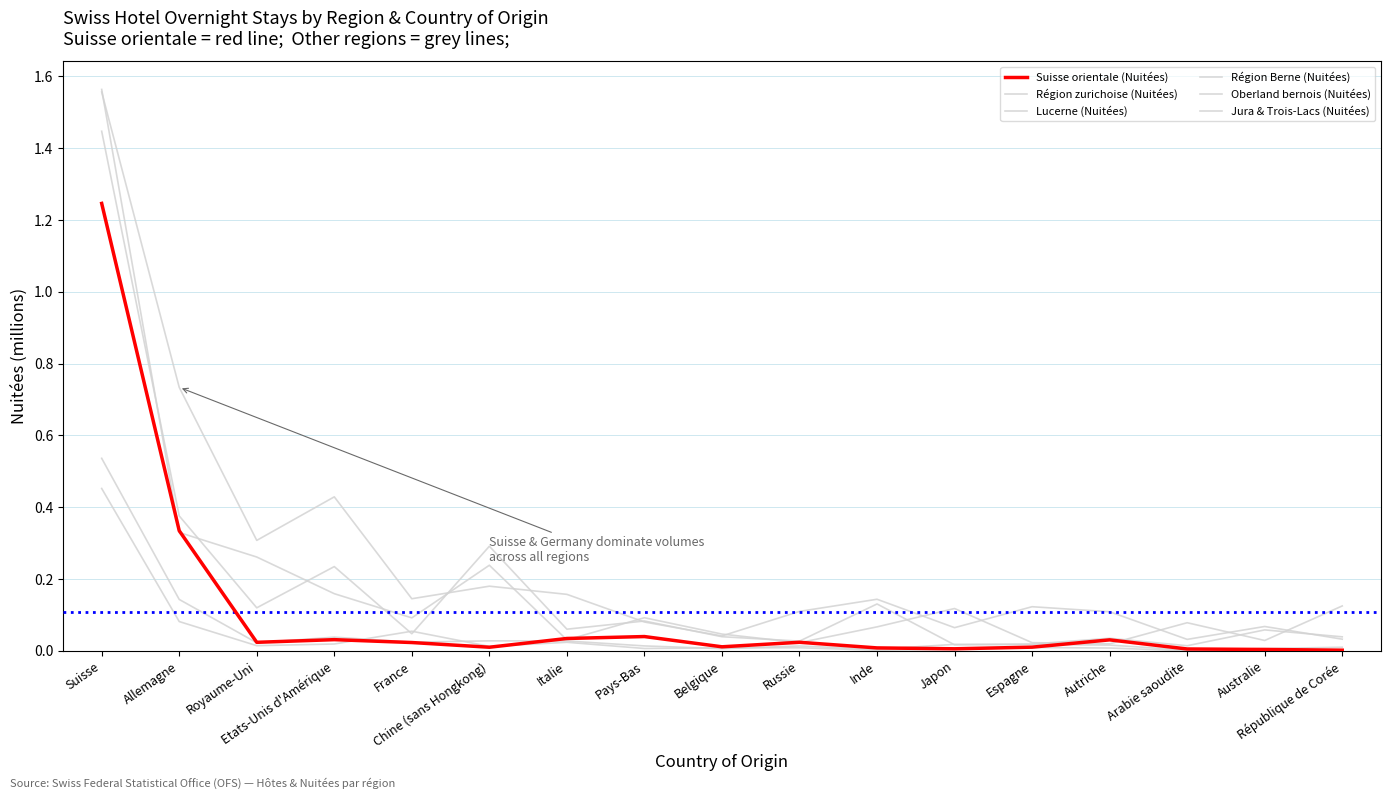

How many lines are shown in the chart?

6